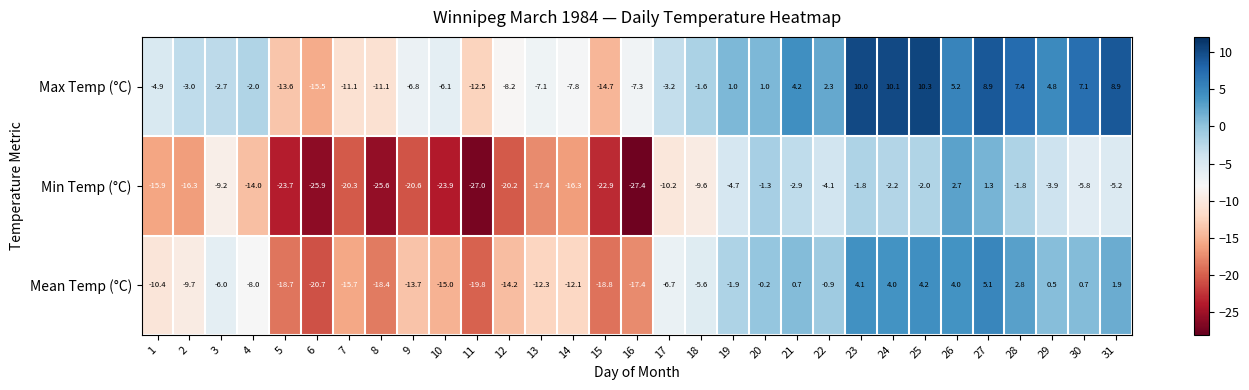

What is the approximate value of Max Temp (°C) at 19?

1.0